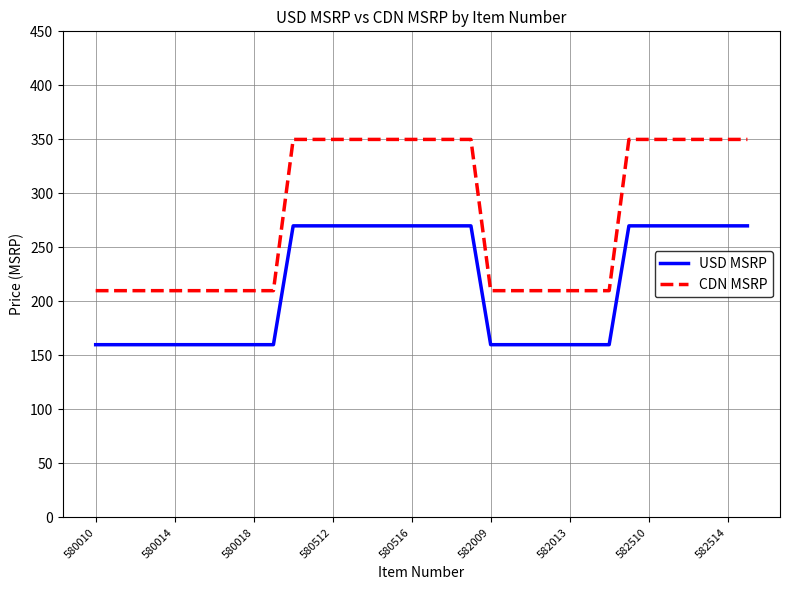

True or false: CDN MSRP and USD MSRP intersect in this chart.

False